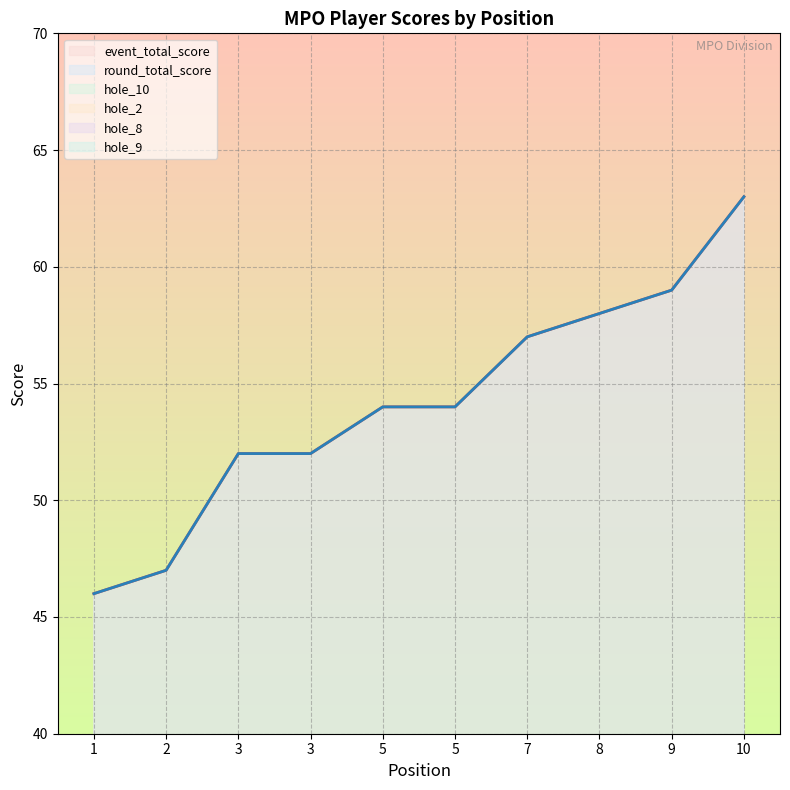

Reading left to right, list all the values displayed in this chart.

event_total_score: 1=46	2=47	3=52	3=52	5=54	5=54	7=57	8=58	9=59	10=63
round_total_score: 1=46	2=47	3=52	3=52	5=54	5=54	7=57	8=58	9=59	10=63
hole_10: 1=2	2=3	3=3	3=3	5=5	5=3	7=3	8=3	9=9	10=4
hole_2: 1=2	2=4	3=3	3=3	5=4	5=3	7=3	8=4	9=3	10=5
hole_8: 1=2	2=3	3=3	3=3	5=3	5=4	7=4	8=3	9=5	10=3
hole_9: 1=4	2=4	3=5	3=4	5=4	5=4	7=4	8=5	9=3	10=5